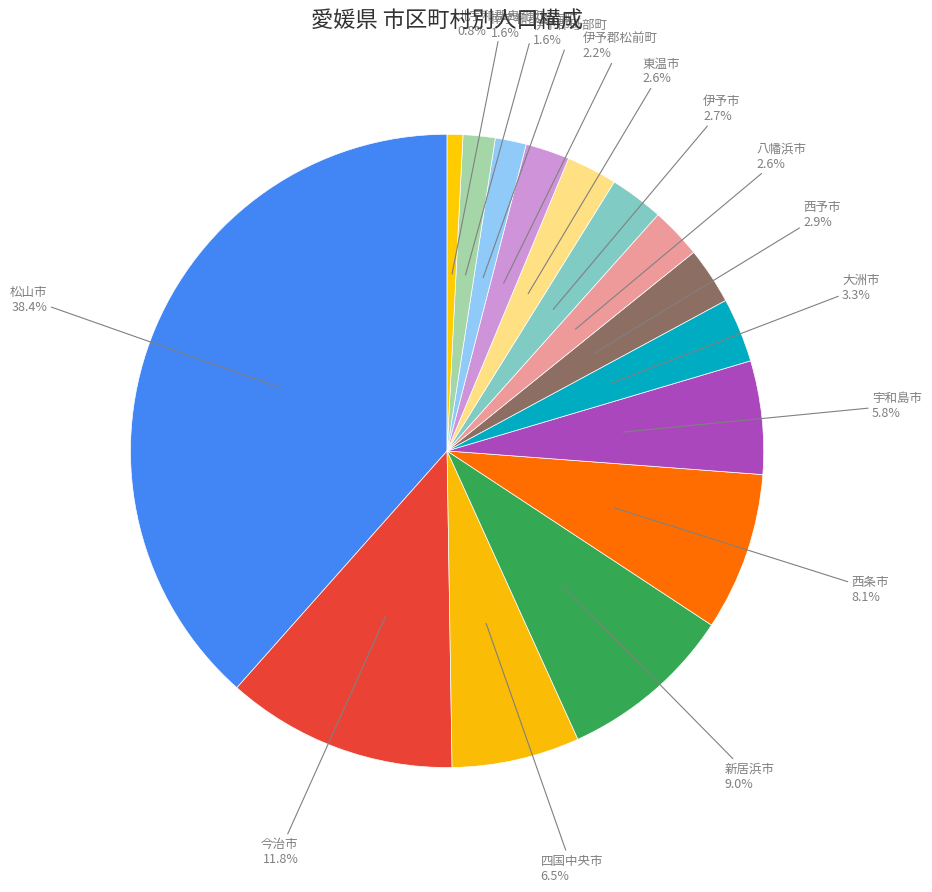

To the nearest percent, what is the average slice percentage?

7%